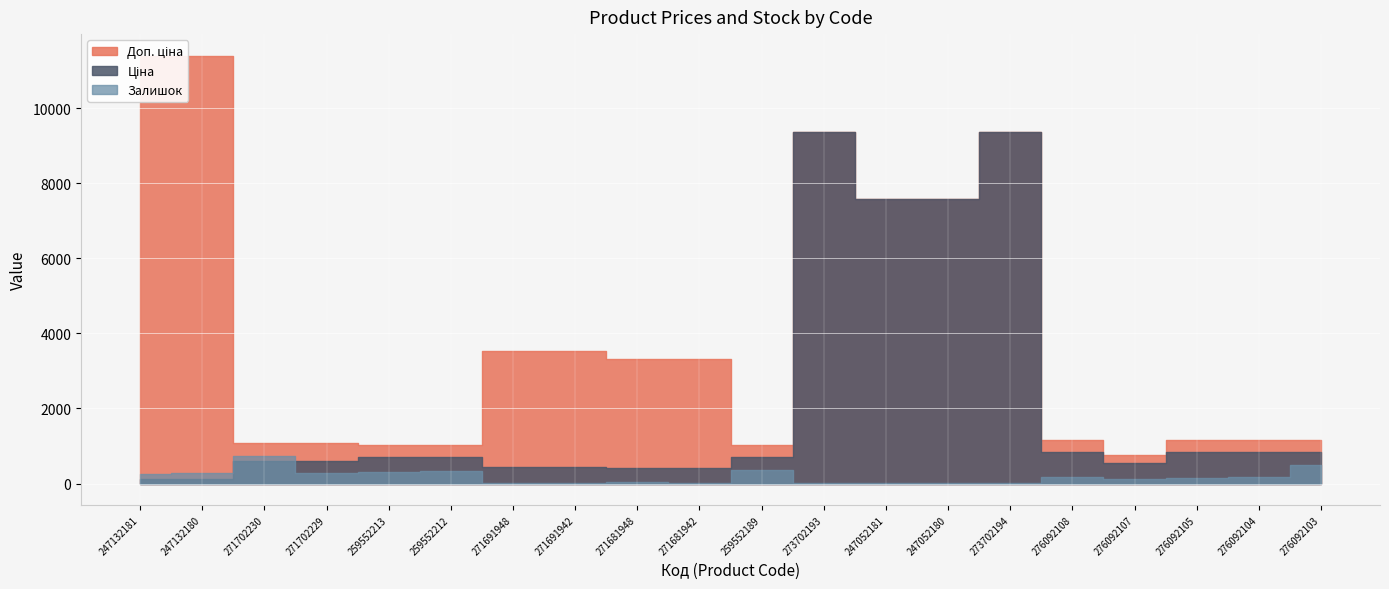

At which label does Залишок first exceed 167?

247132181